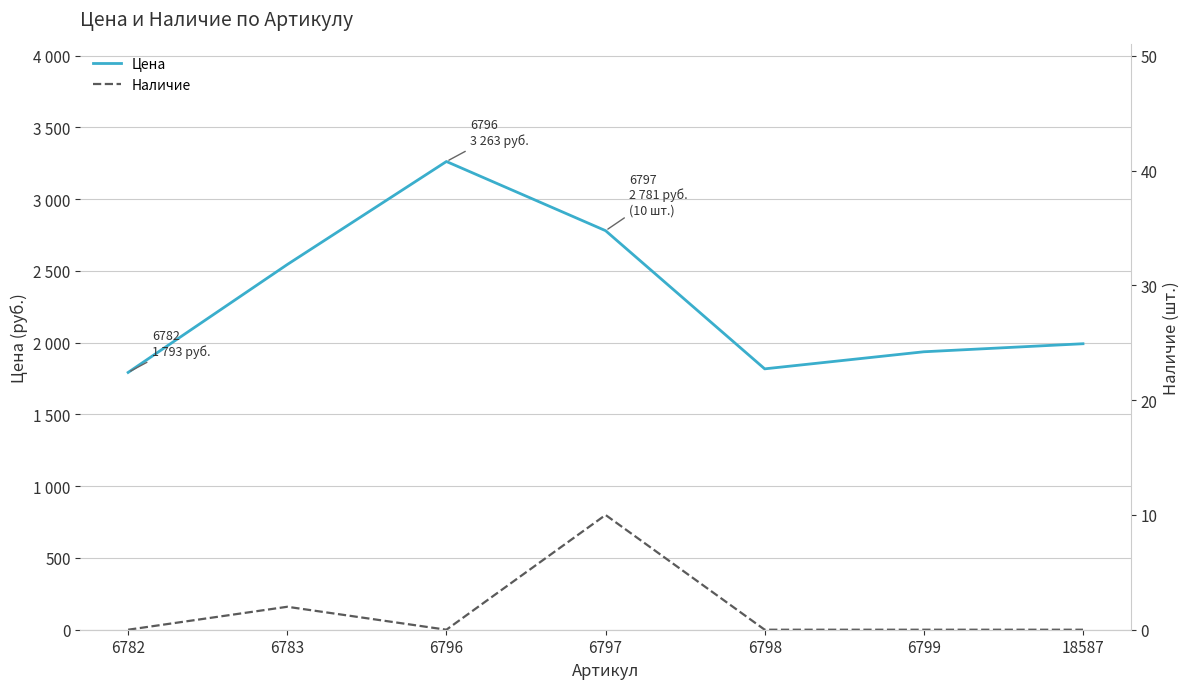

Is the value of Цена at 6799 greater than the value of Наличие at 6783?

Yes